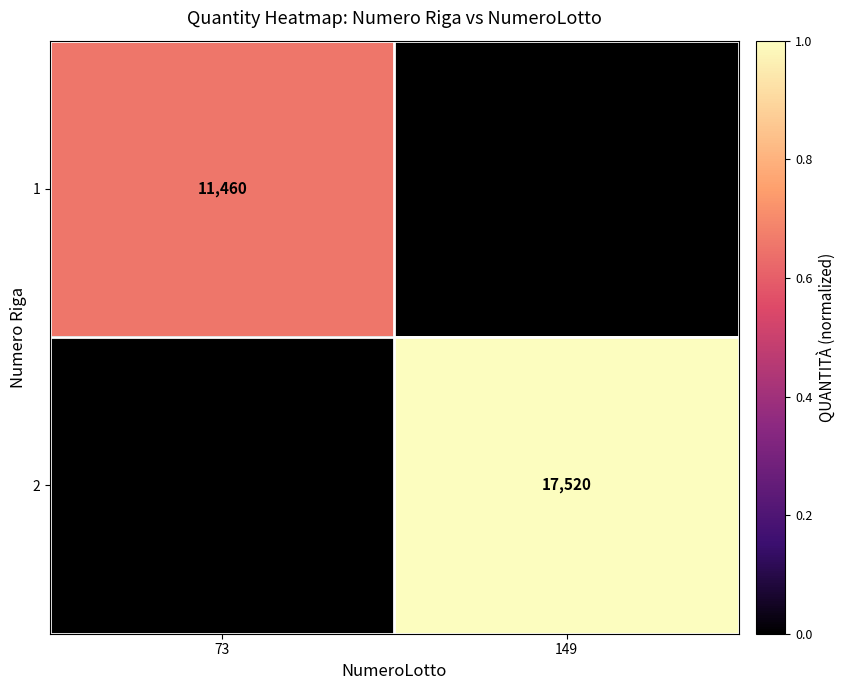

The value of 1 at 73 is 20368. True or false?

False